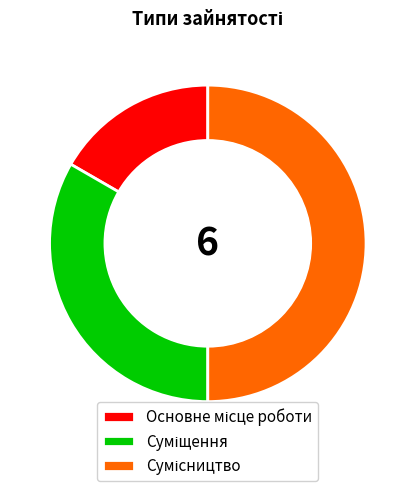

True or false: Сумісництво accounts for 41% of the total.

False